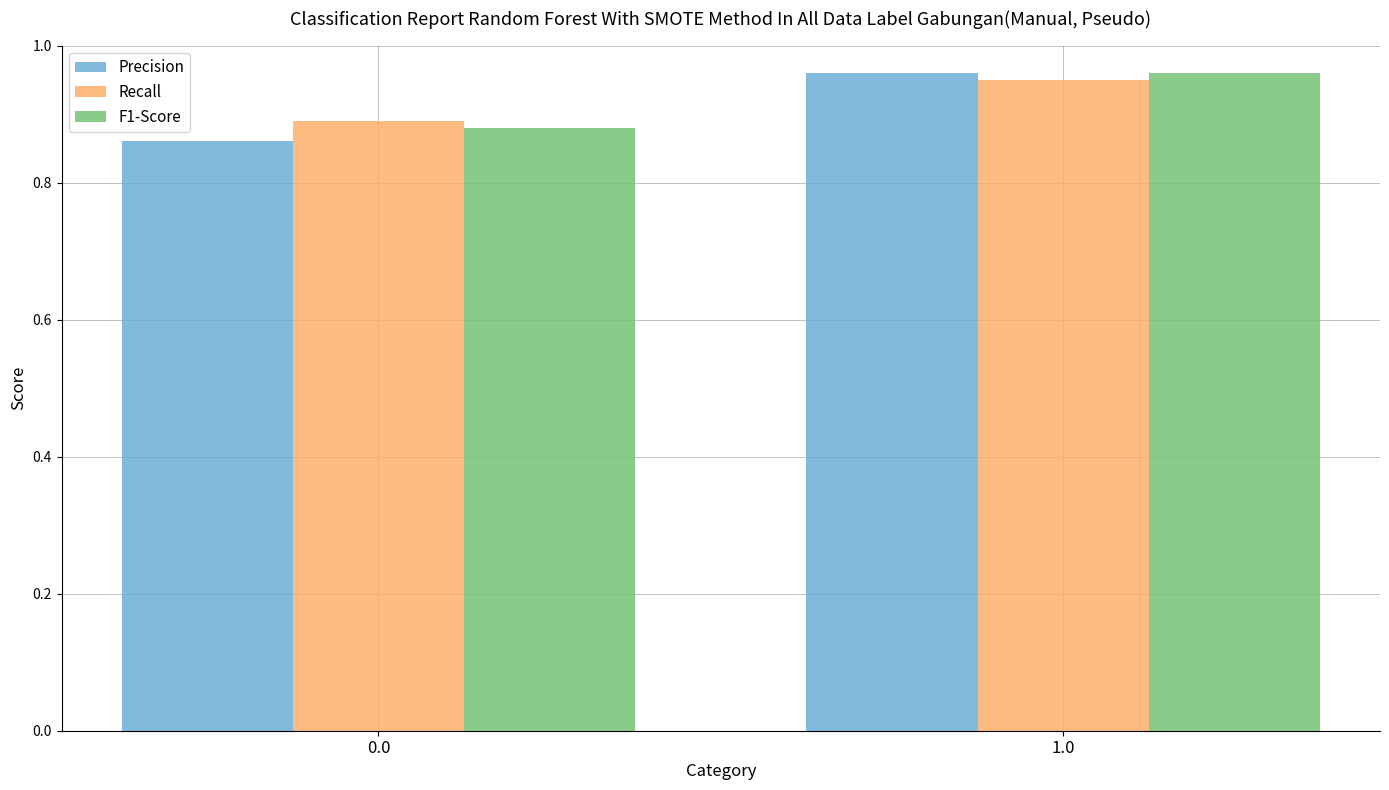

What is the difference between the maximum and minimum values in the Precision series?

0.1